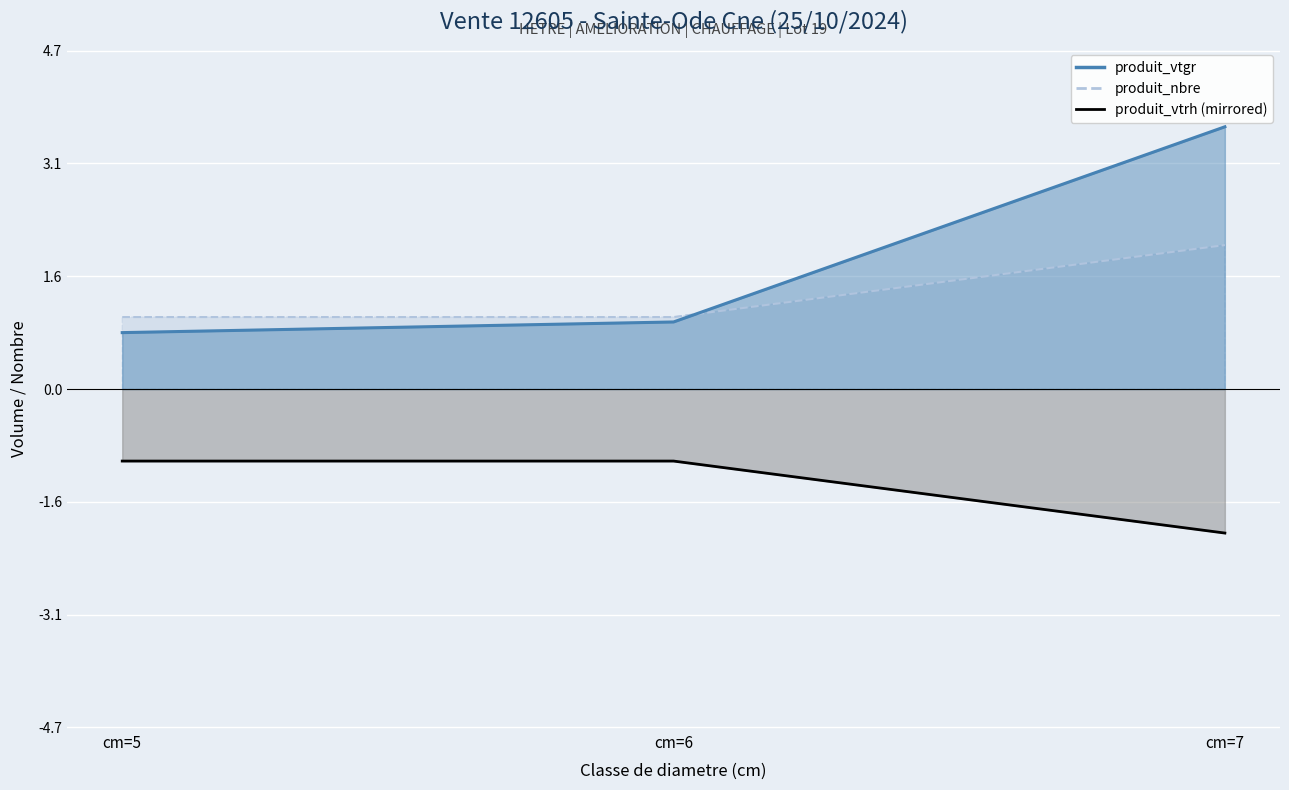

Rank the series by their maximum value, from lowest to highest.

produit_vtrh, produit_nbre, produit_vtgr